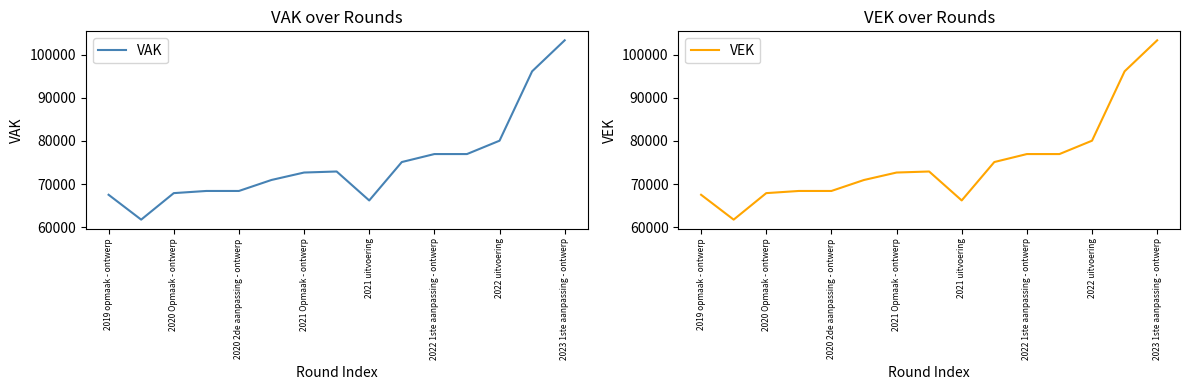

Reading left to right, transcribe all the data shown in this chart.

VAK: 67529	61769	67909	68410	68410	70958	72680	72920	66210	75111	76960	76960	80056	96130	103315
VEK: 67529	61769	67909	68410	68410	70953	72680	72920	66215	75111	76960	76960	80056	96130	103315